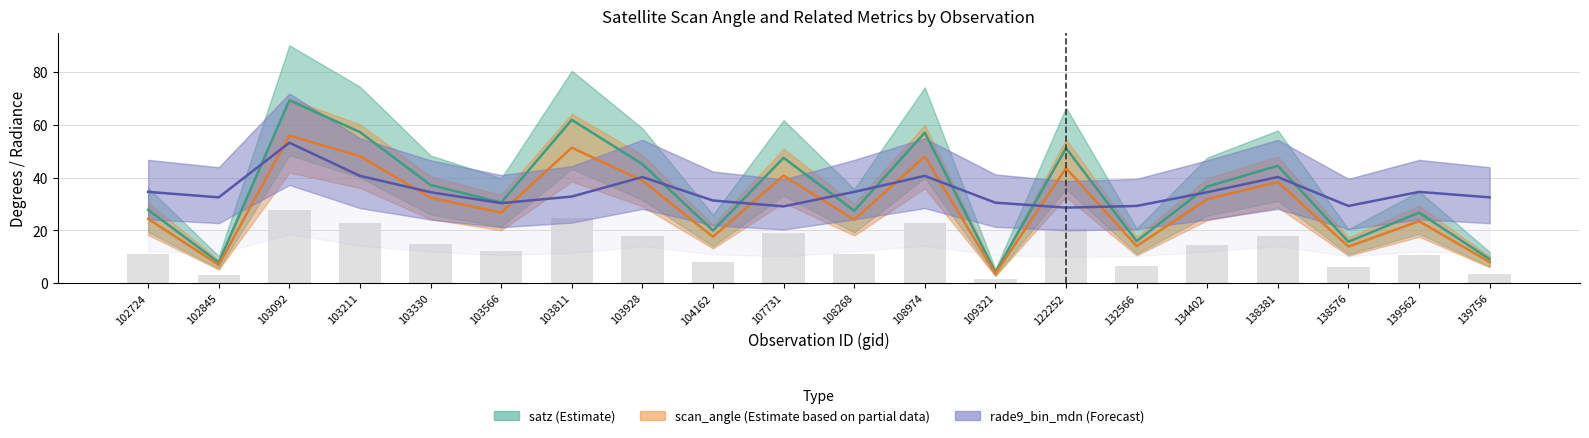

What is the value of the satz bar at the 7th from the left?

61.8